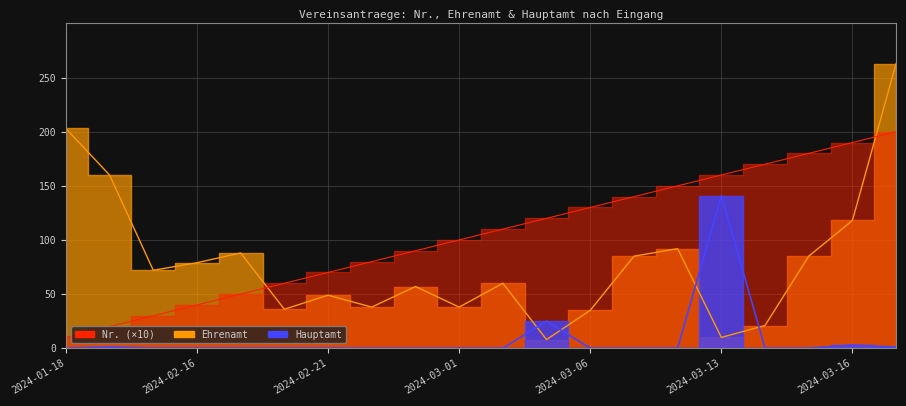

How many lines are shown in the chart?

3